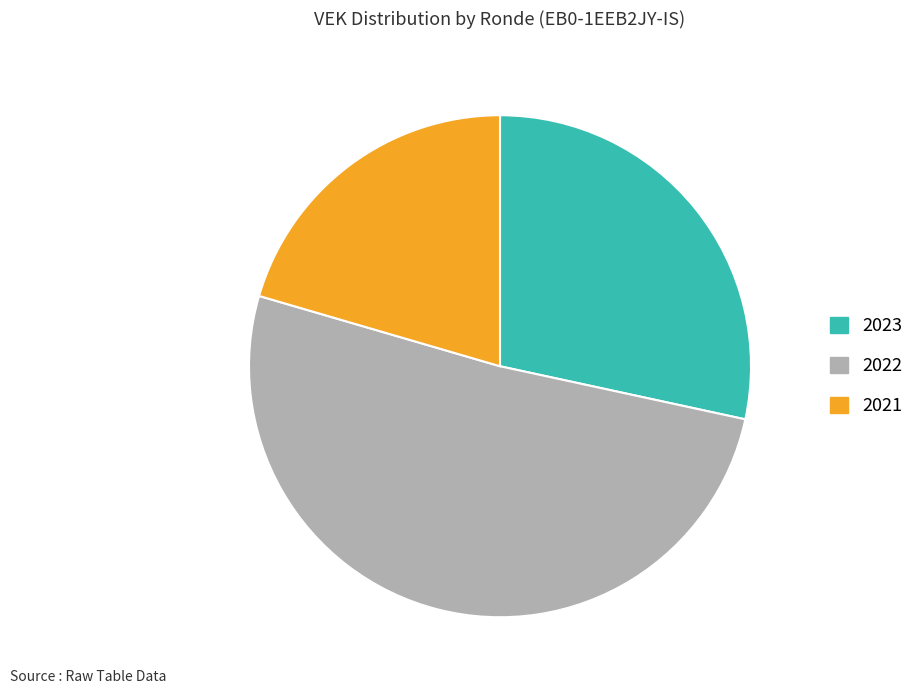

Which category has the biggest portion of the pie?

2022